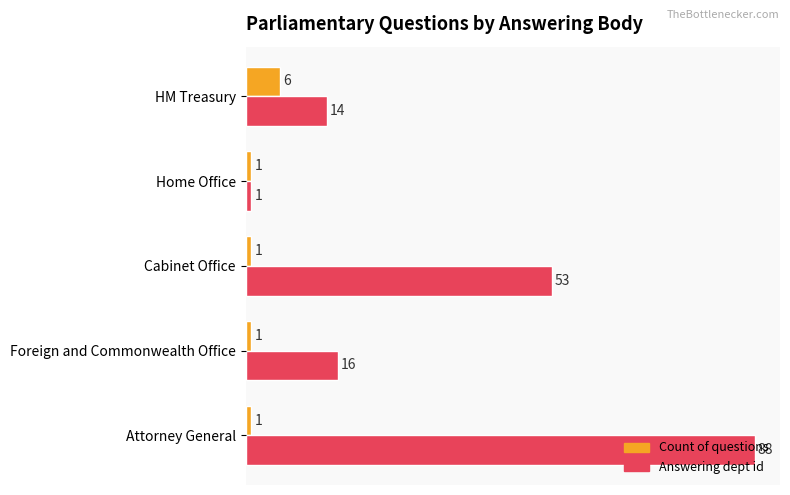

Which series has the largest total across all categories?

Answering dept id